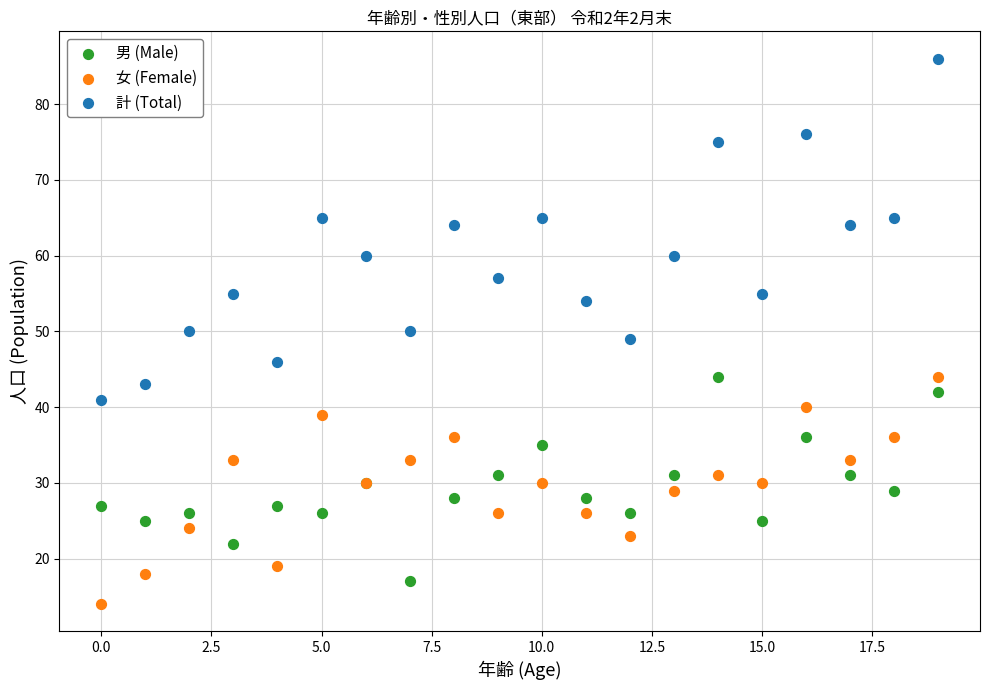

Which series has the widest spread of Y values?

計 (Total)